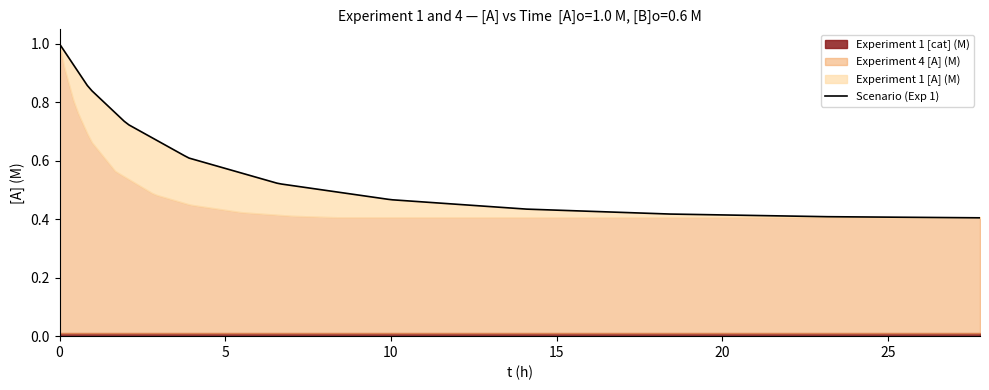

The value of Experiment 1 [cat] (M) at 7 is 0.0. True or false?

False